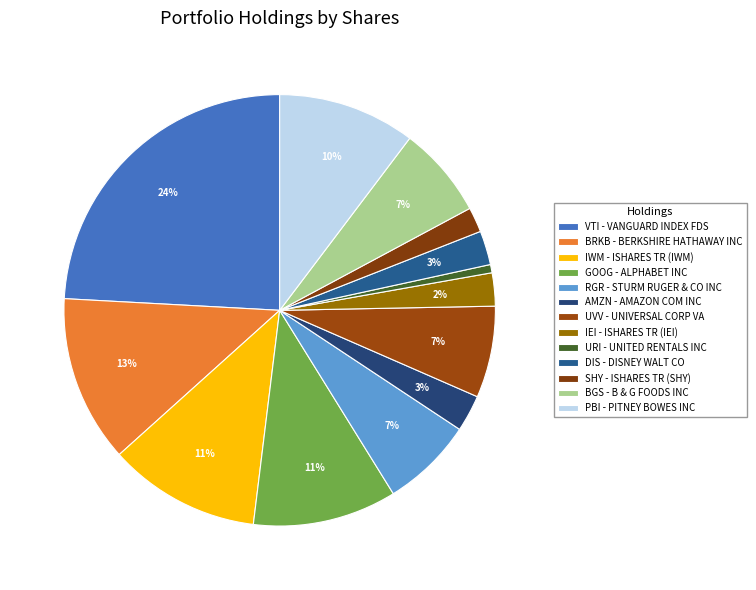

Which category has the biggest portion of the pie?

VANGUARD INDEX FDS